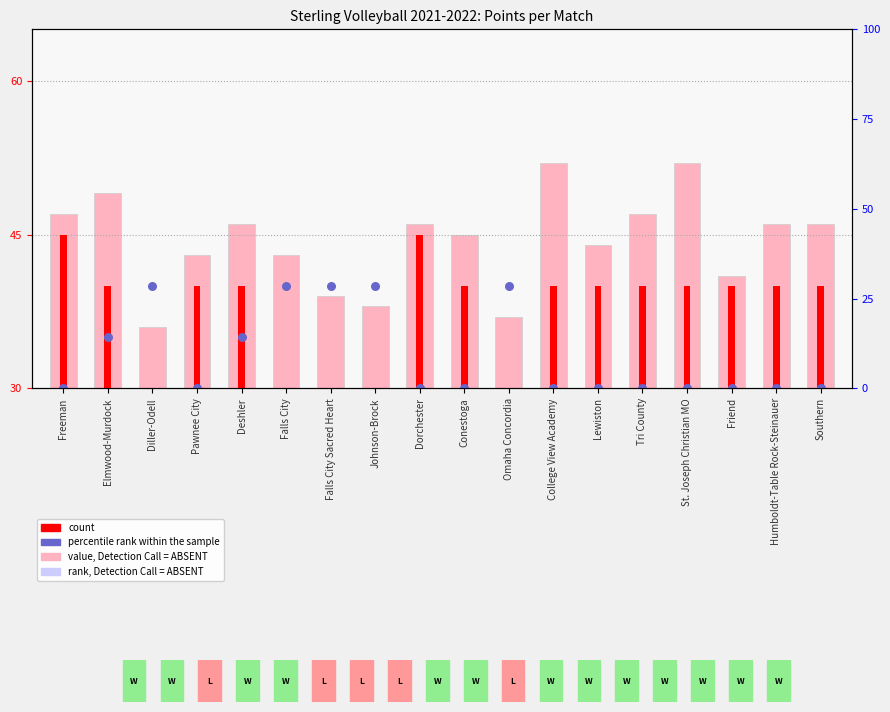

Which series has the largest total across all categories?

value, Detection Call = ABSENT